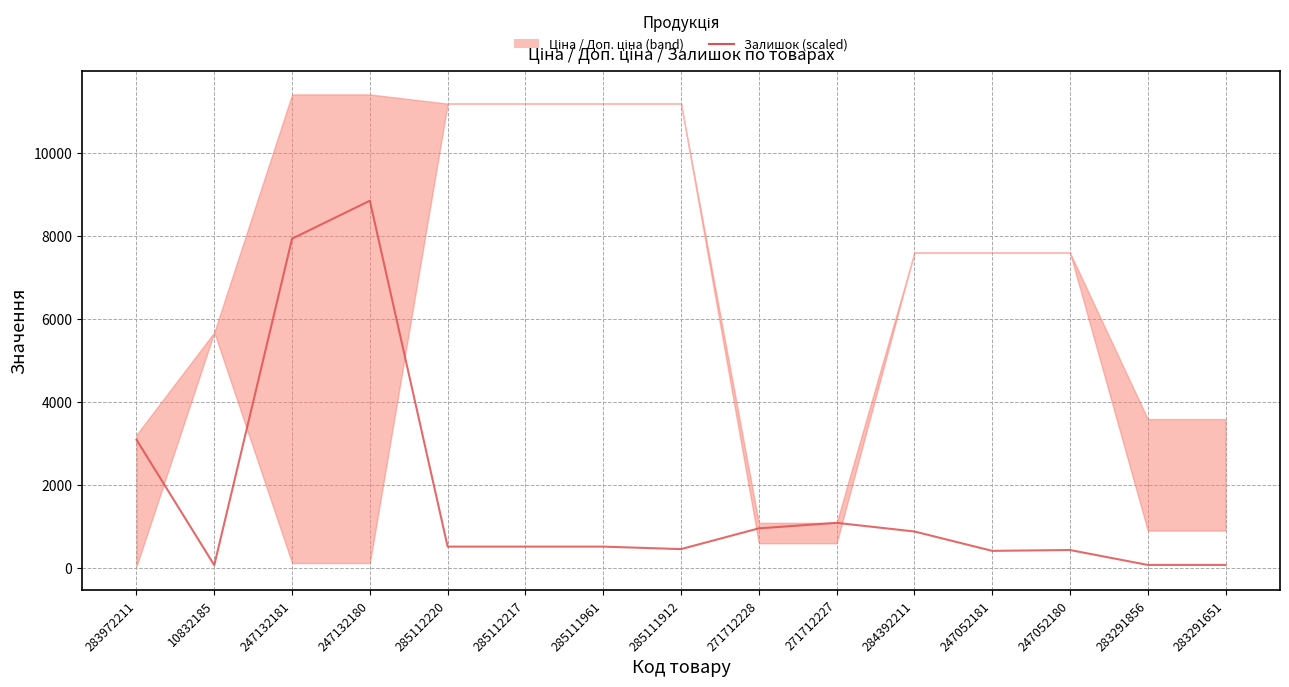

List the labels in order of value, largest first.

247132180, 247132181, 283972211, 271712227, 271712228, 284392211, 285112220, 285112217, 285111961, 285111912, 247052180, 247052181, 283291856, 283291651, 10832185